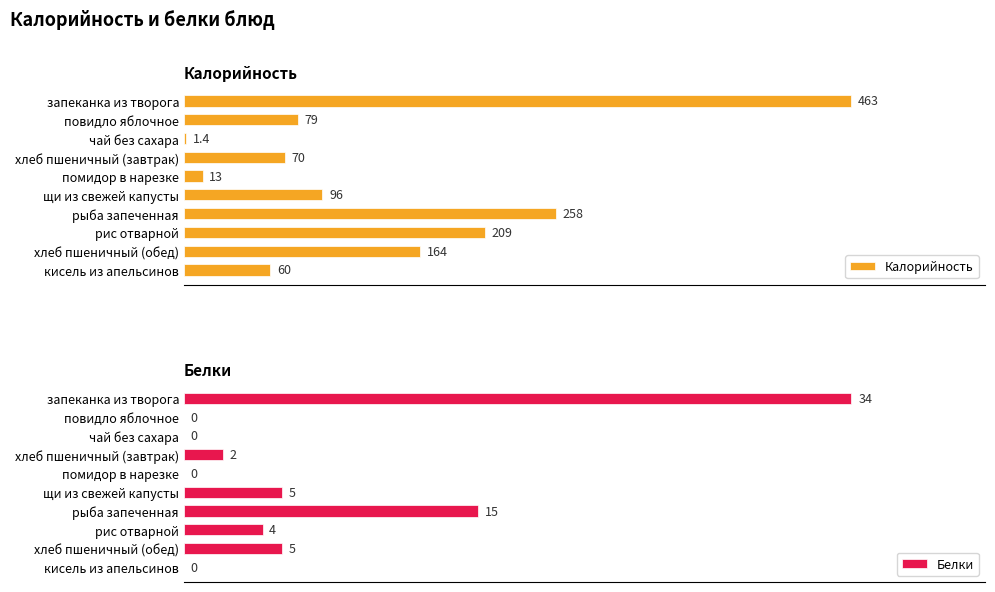

Where is Белки nearest to the value 17?

рыба запеченная